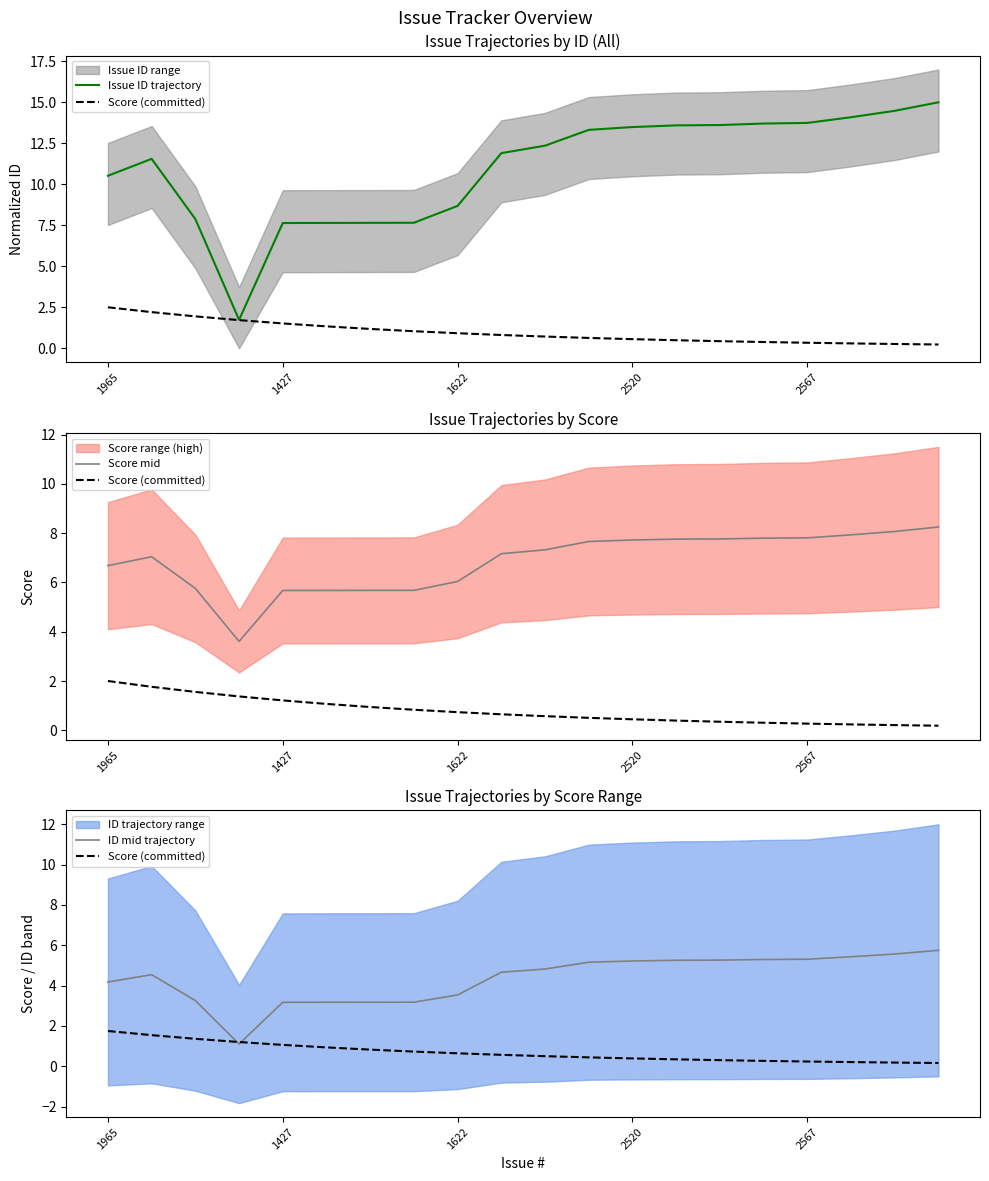

Is it true that Score (committed) equals 1.8 at 1965?

True